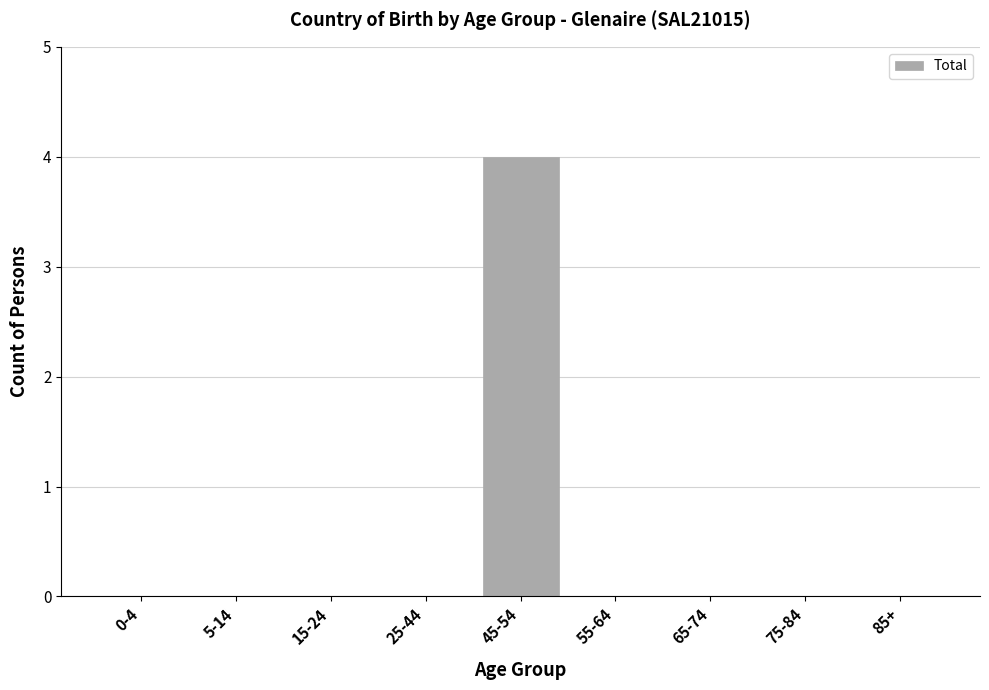

Reading left to right, extract all data points from this chart.

0-4=0	5-14=0	15-24=0	25-44=0	45-54=4	55-64=0	65-74=0	75-84=0	85+=0